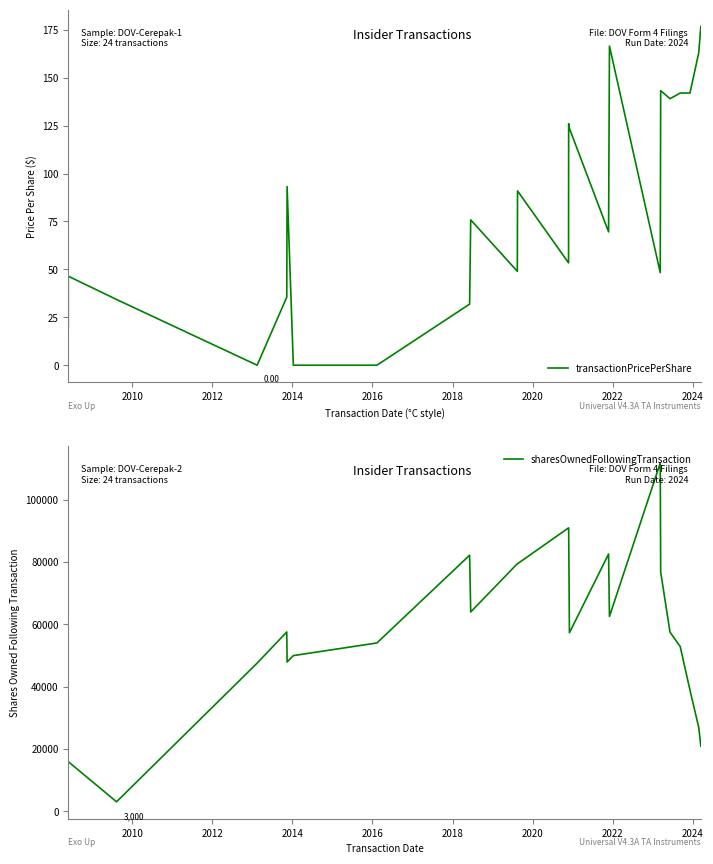

What are all the series names shown in the legend?

transactionPricePerShare, sharesOwnedFollowingTransaction